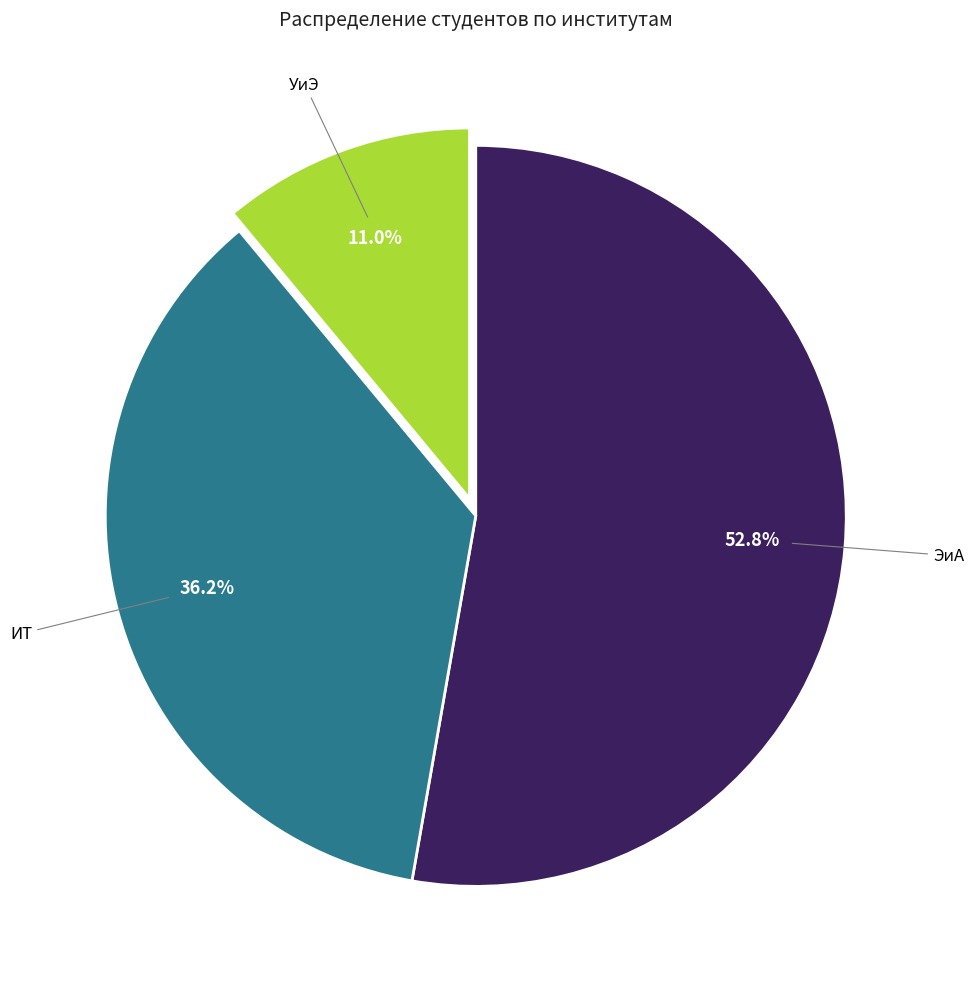

Is there any slice that represents more than half of the pie?

Yes